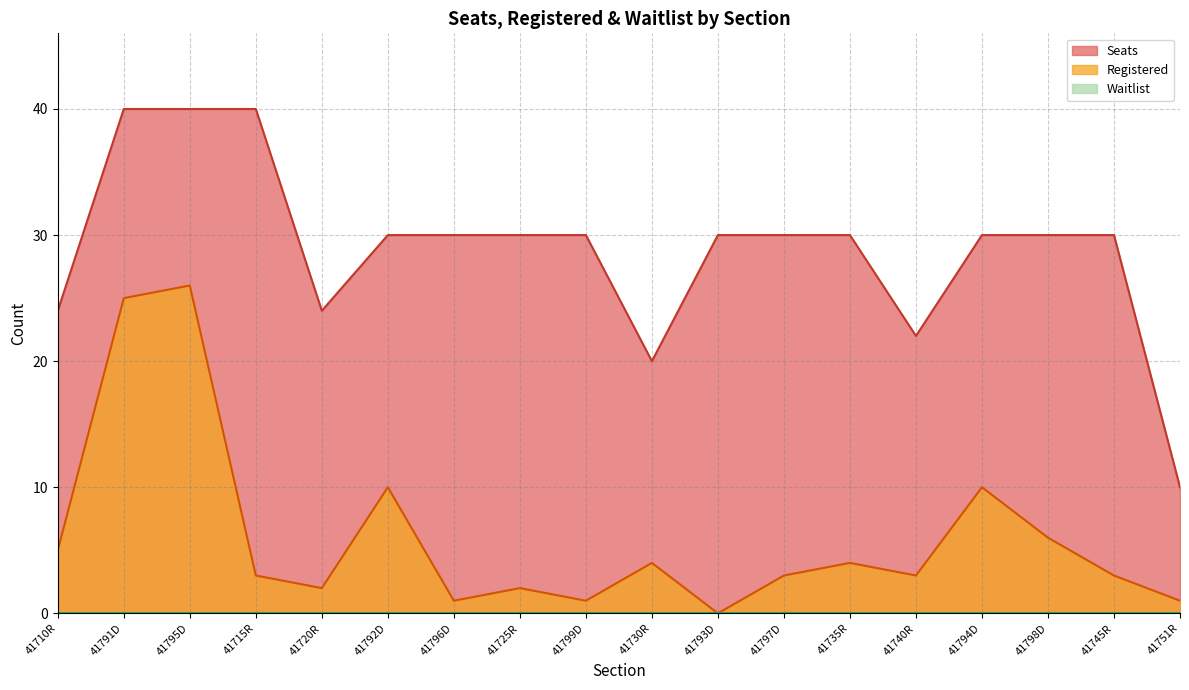

True or false: Registered and Seats cross at least once.

False